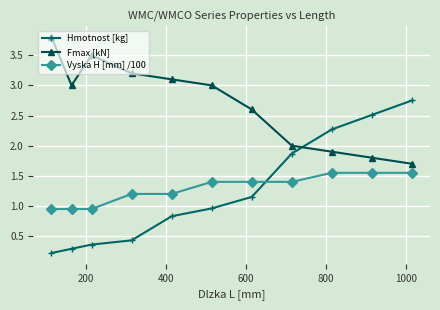

True or false: Hmotnost [kg] and Vyska H [mm] /100 intersect in this chart.

True